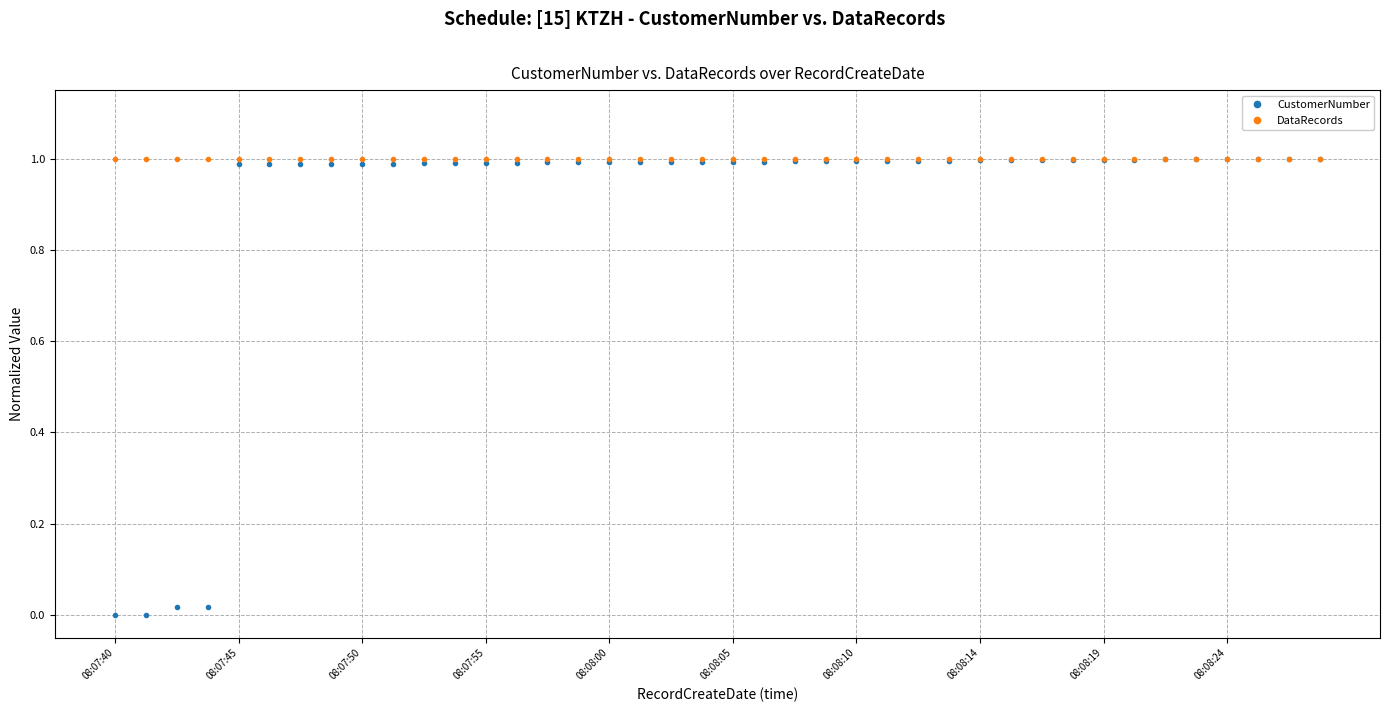

Rank the series by their average value, from lowest to highest.

CustomerNumber, DataRecords